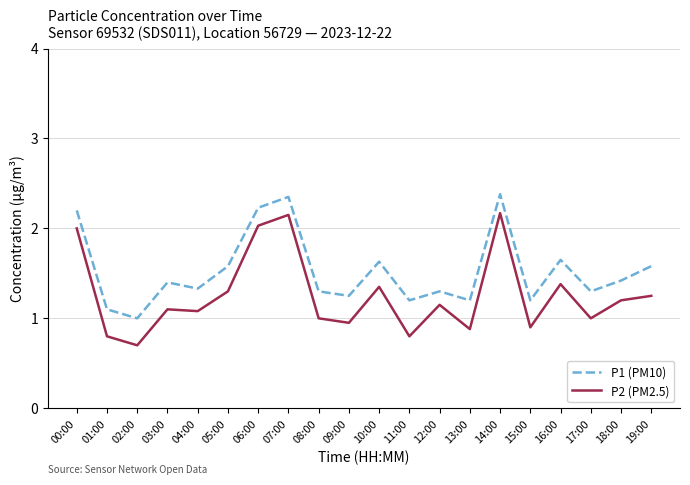

What is the total value across all series at 17:00?

2.3